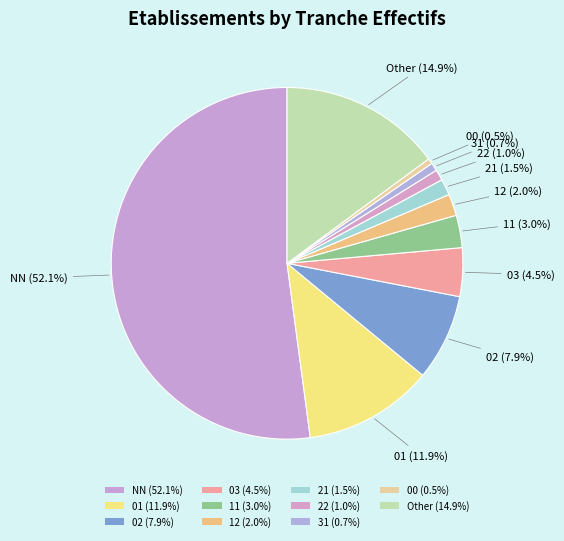

Is 31 the majority of the pie?

No